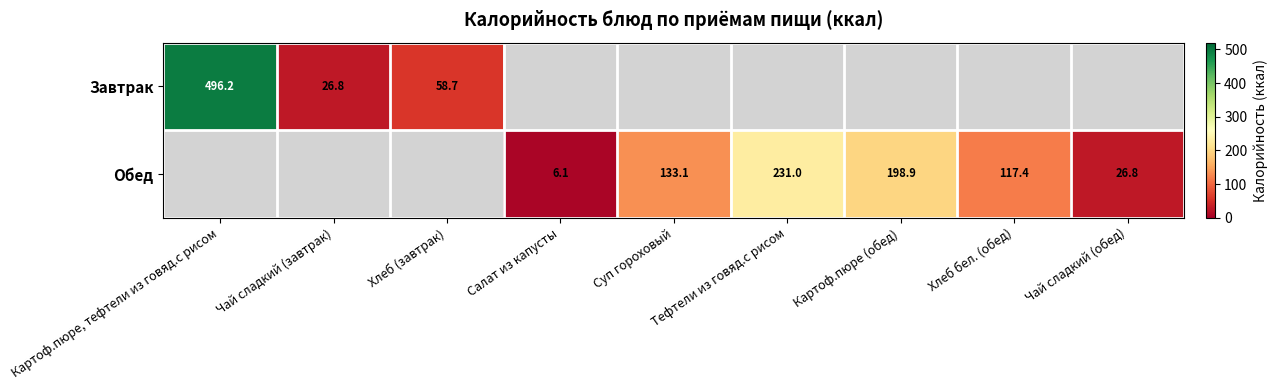

Is it true that Обед equals 133.1 at Суп гороховый?

True